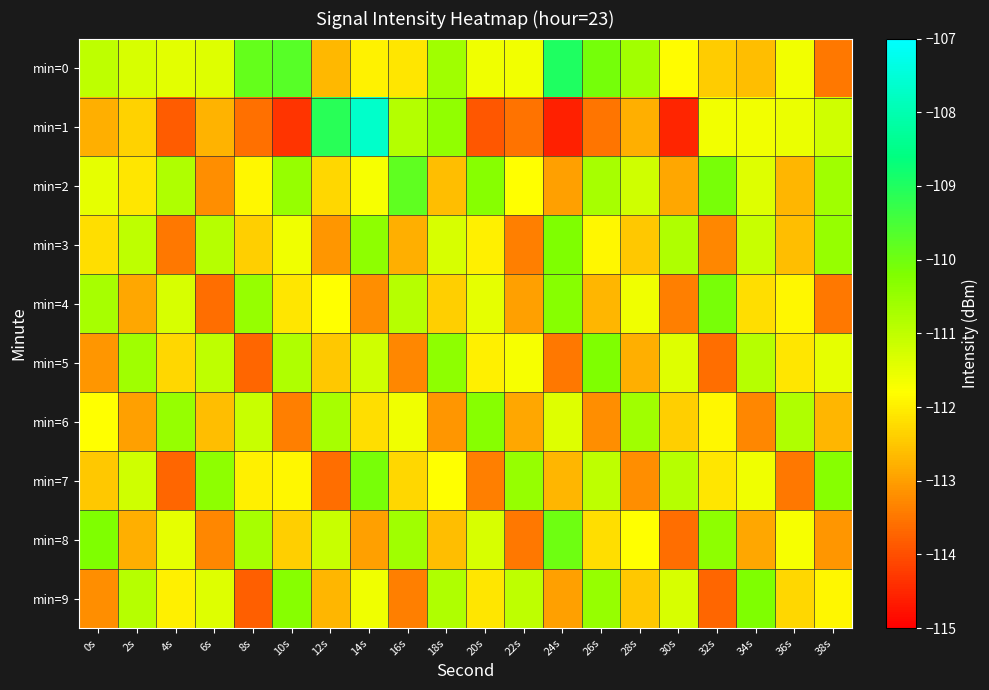

Which series has the largest total across all categories?

min=0